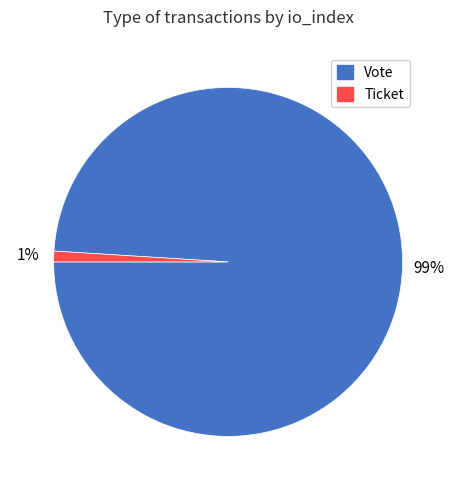

Do Vote and Ticket together represent more than half of the pie?

Yes